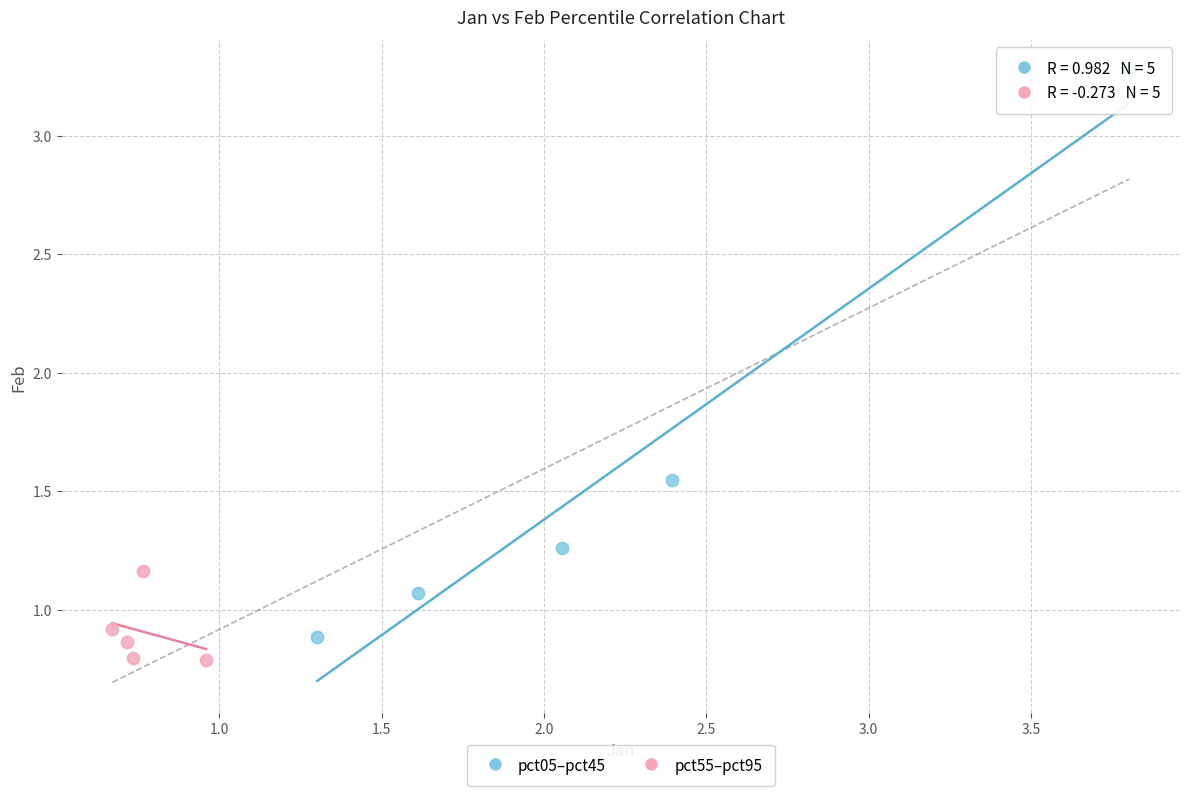

What are all the series names shown in the legend?

pct05–pct45, pct55–pct95